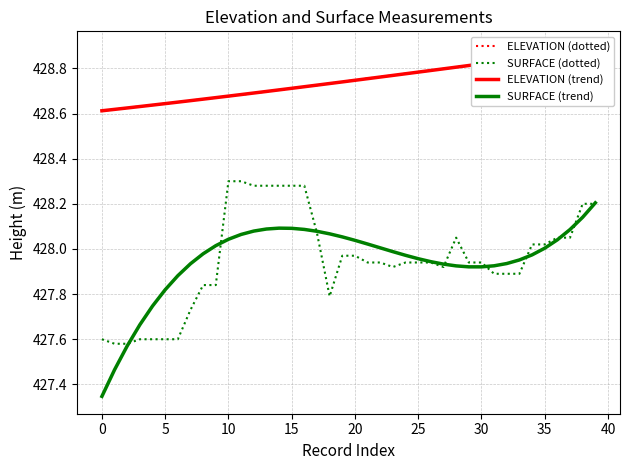

The ELEVATION (trend) series shows 428.9 at 36. True or false?

True